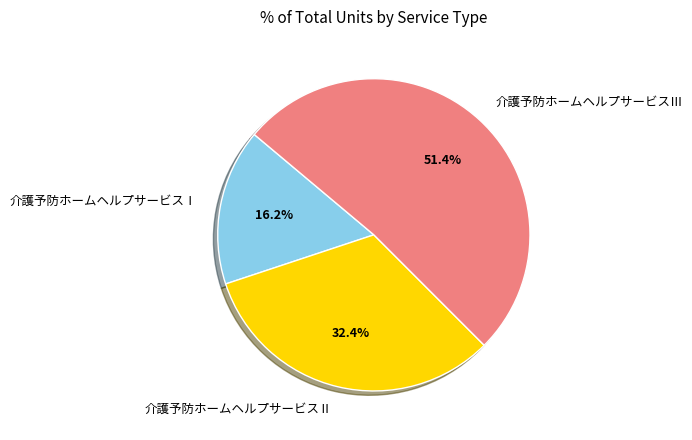

Between 介護予防ホームヘルプサービスⅡ and 介護予防ホームヘルプサービスⅢ, which is larger?

介護予防ホームヘルプサービスⅢ